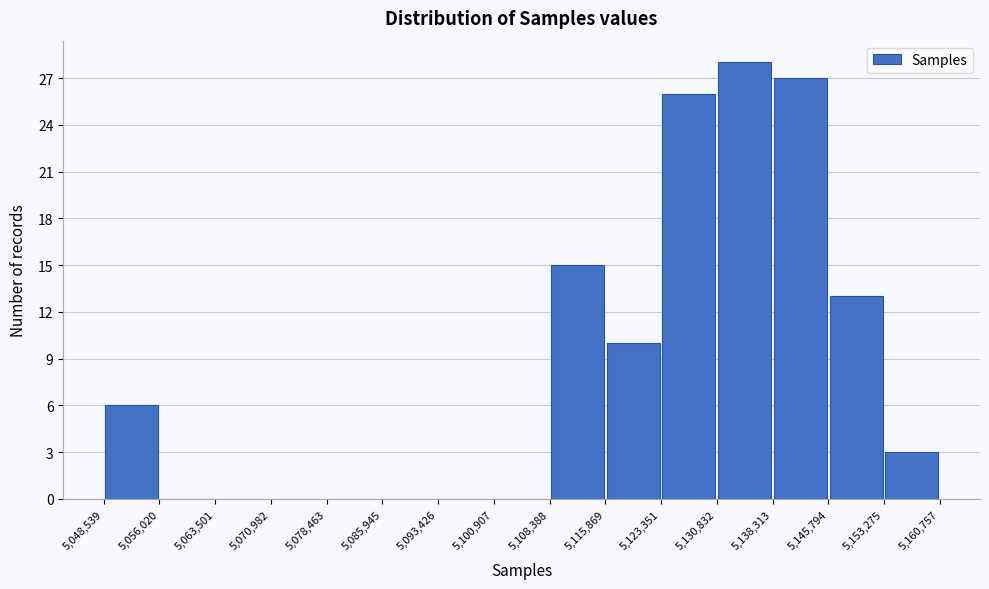

Reading left to right, transcribe this chart: for each bar, give the range it covers on the x-axis and its height. The values are not printed on the chart, so give them approximately, as read against the axis.

5,048,539 to 5,056,020: 6
5,056,020 to 5,063,501: 0
5,063,501 to 5,070,982: 0
5,070,982 to 5,078,463: 0
5,078,463 to 5,085,945: 0
5,085,945 to 5,093,426: 0
5,093,426 to 5,100,907: 0
5,100,907 to 5,108,388: 0
5,108,388 to 5,115,869: 15
5,115,869 to 5,123,351: 10
5,123,351 to 5,130,832: 26
5,130,832 to 5,138,313: 28
5,138,313 to 5,145,794: 27
5,145,794 to 5,153,275: 13
5,153,275 to 5,160,757: 3